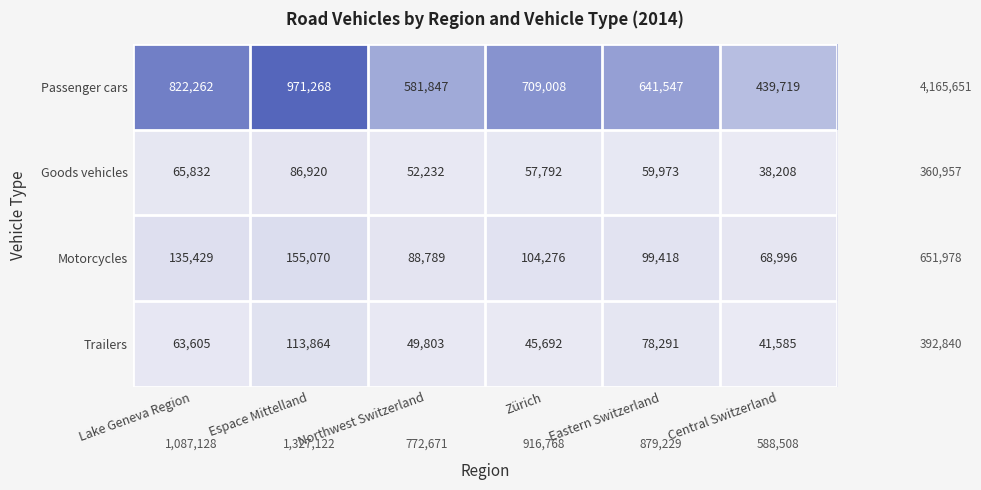

Rank the series by their maximum value, from highest to lowest.

Passenger cars, Motorcycles, Trailers, Goods vehicles